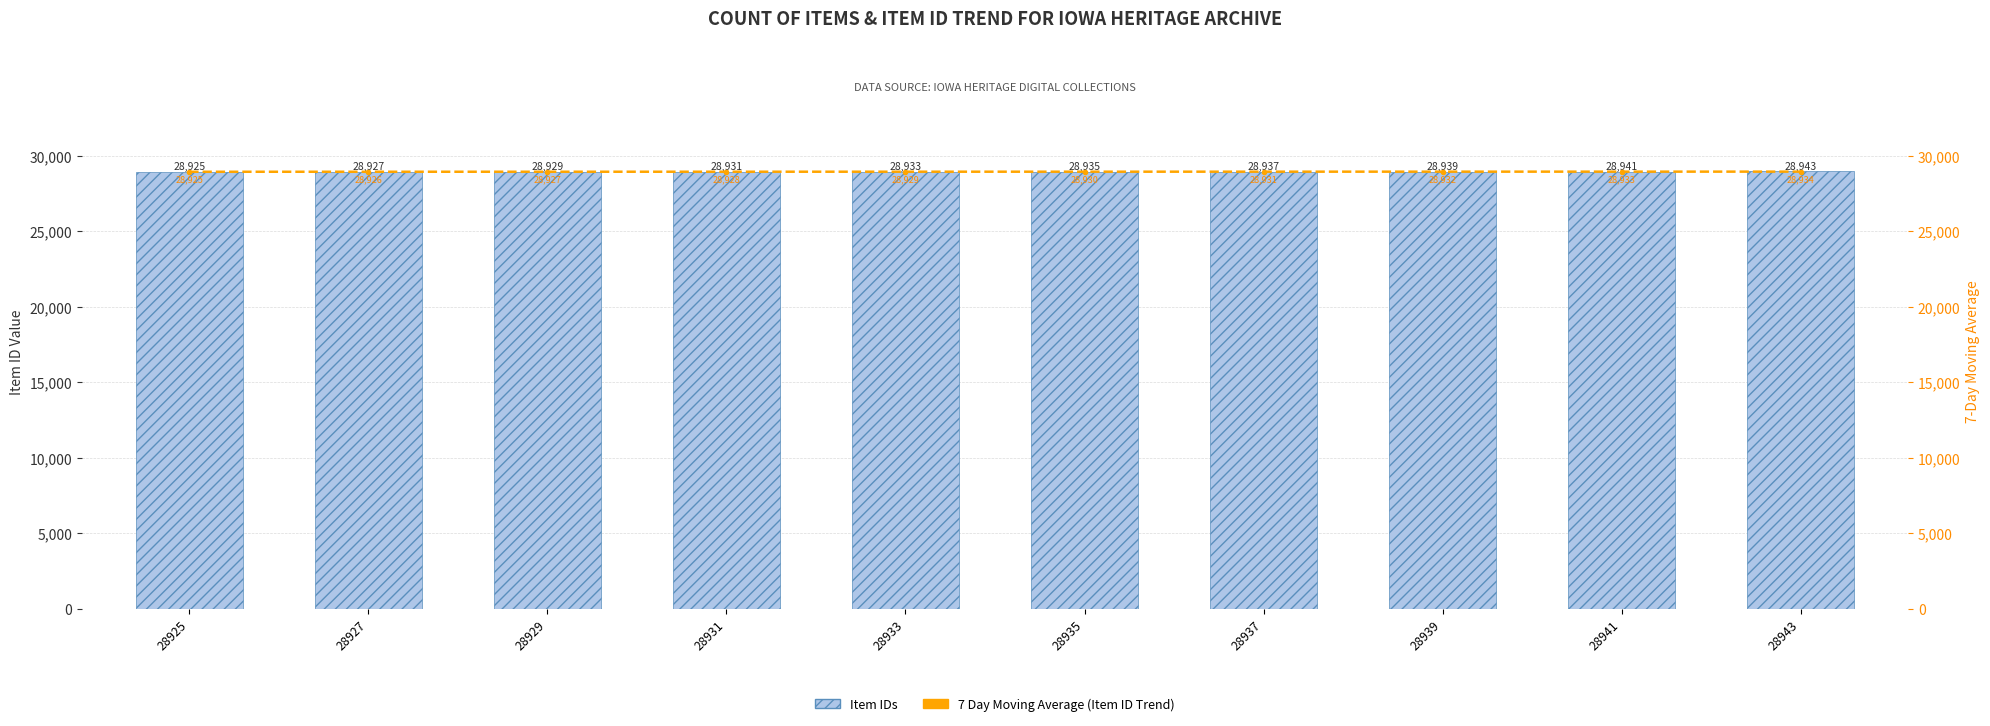

List the labels in order of Item IDs value, smallest first.

28925, 28927, 28929, 28931, 28933, 28935, 28937, 28939, 28941, 28943